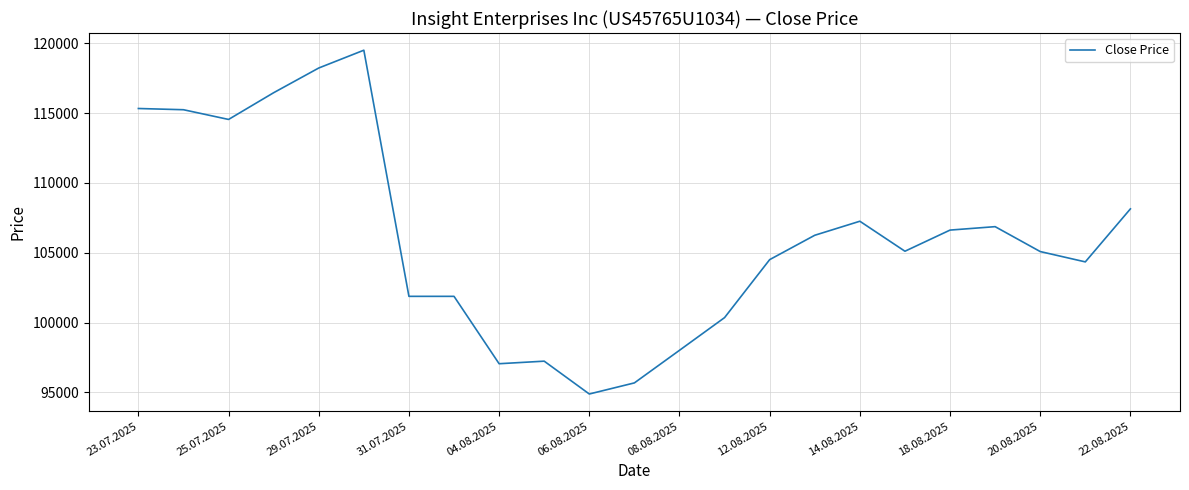

What is the smallest value displayed?

94880